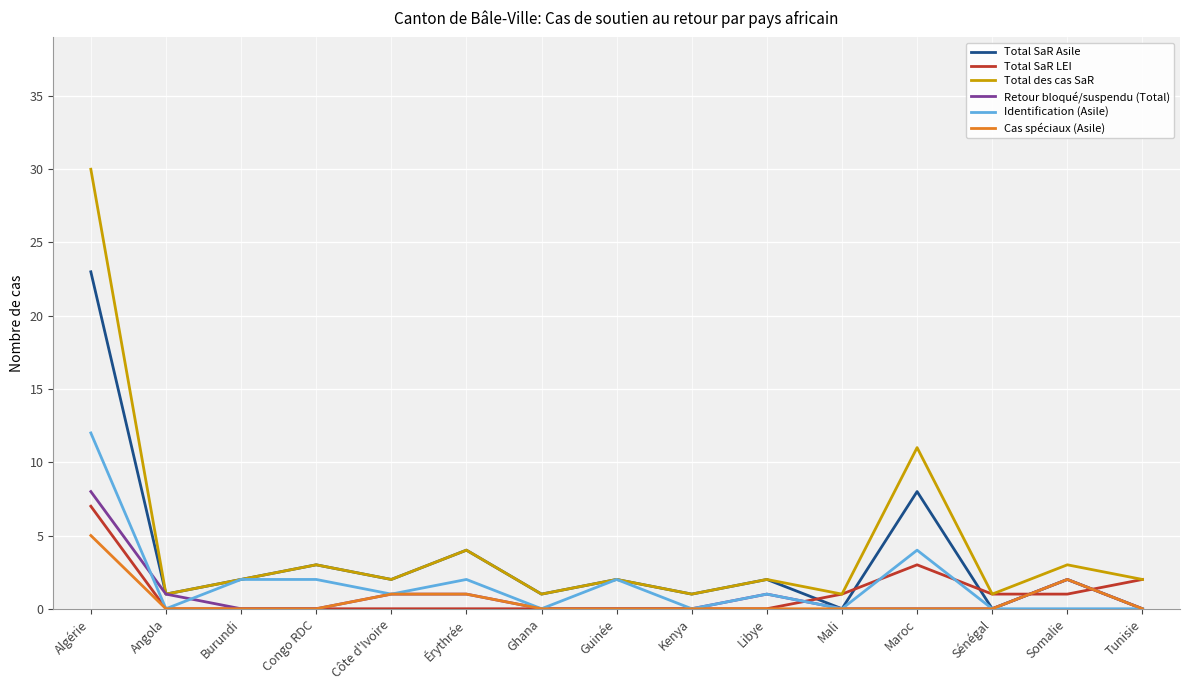

Which series has the largest range (max minus min)?

Total des cas SaR